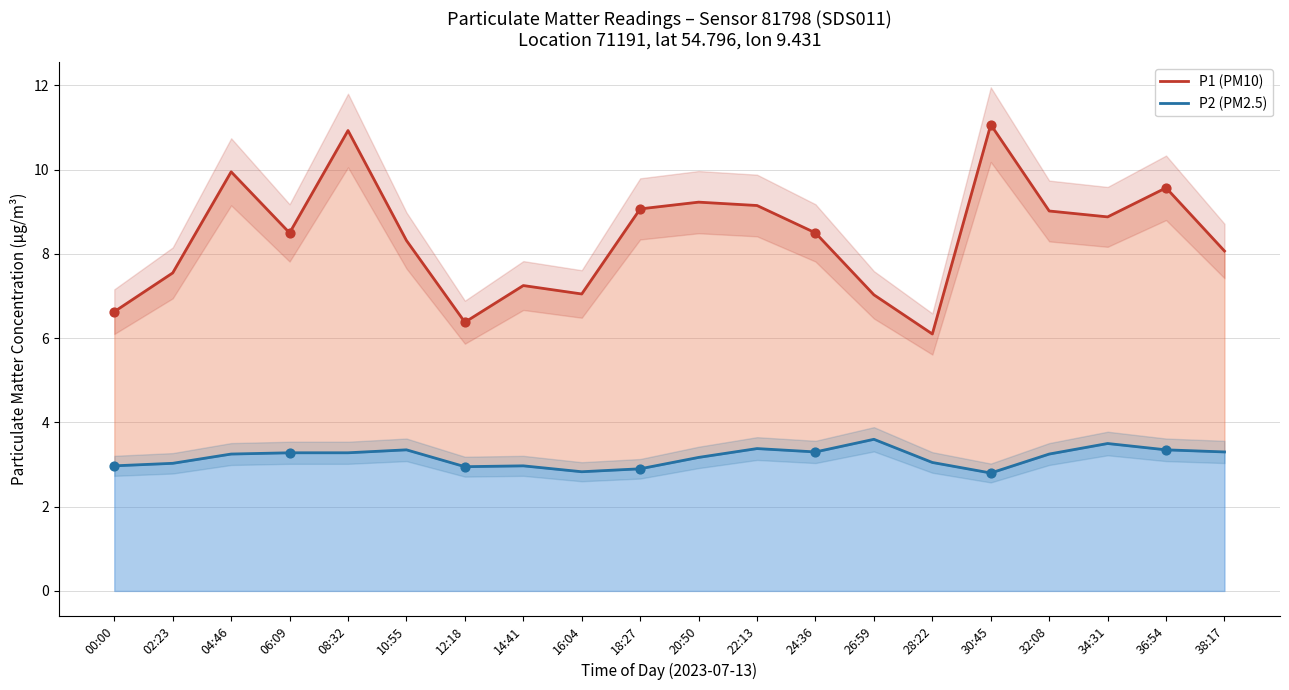

Which series contains the highest Y value?

P1 (PM10)